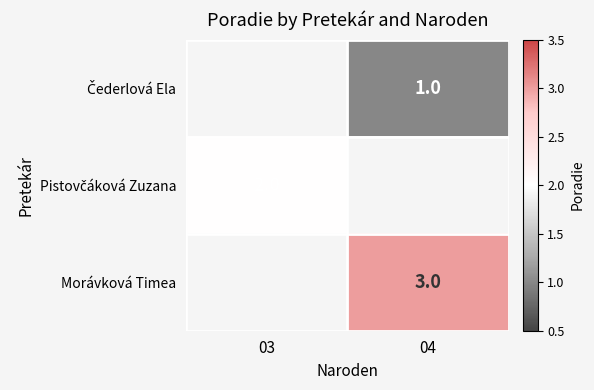

How many distinct data groups are displayed?

3